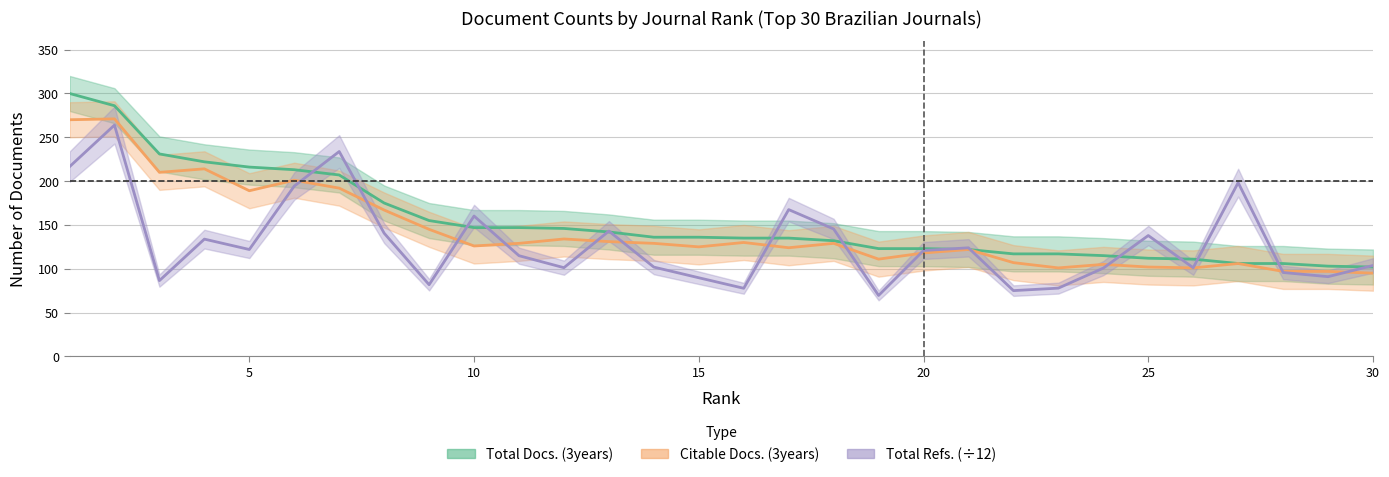

What is the average value of the Total Refs. series?

129.0